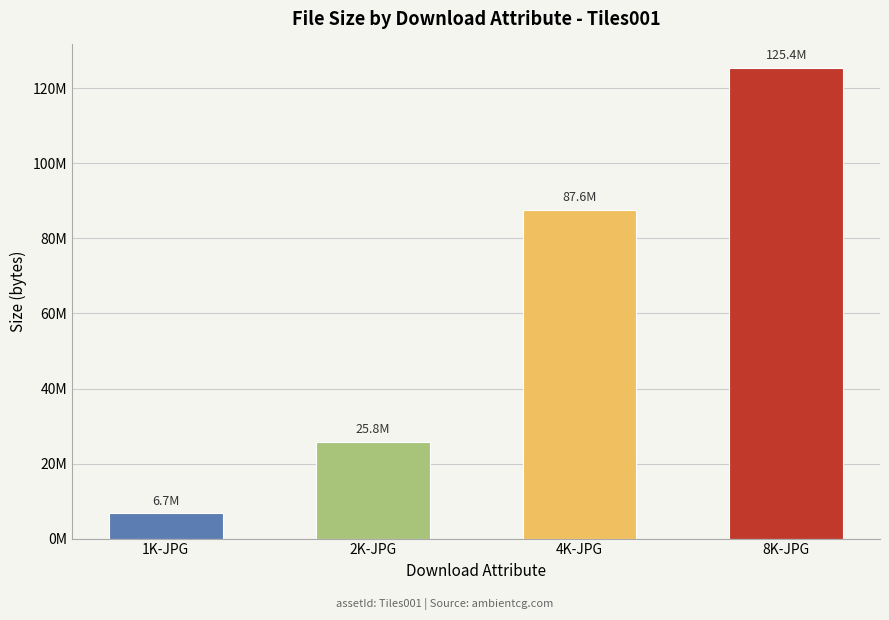

Does the chart contain any negative values?

No